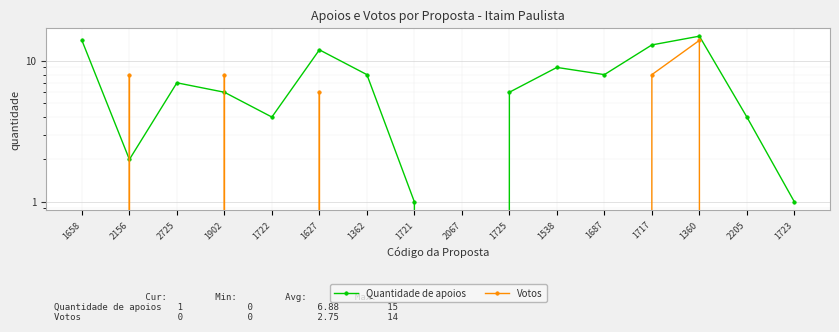

How many values in Votos are above zero?

5